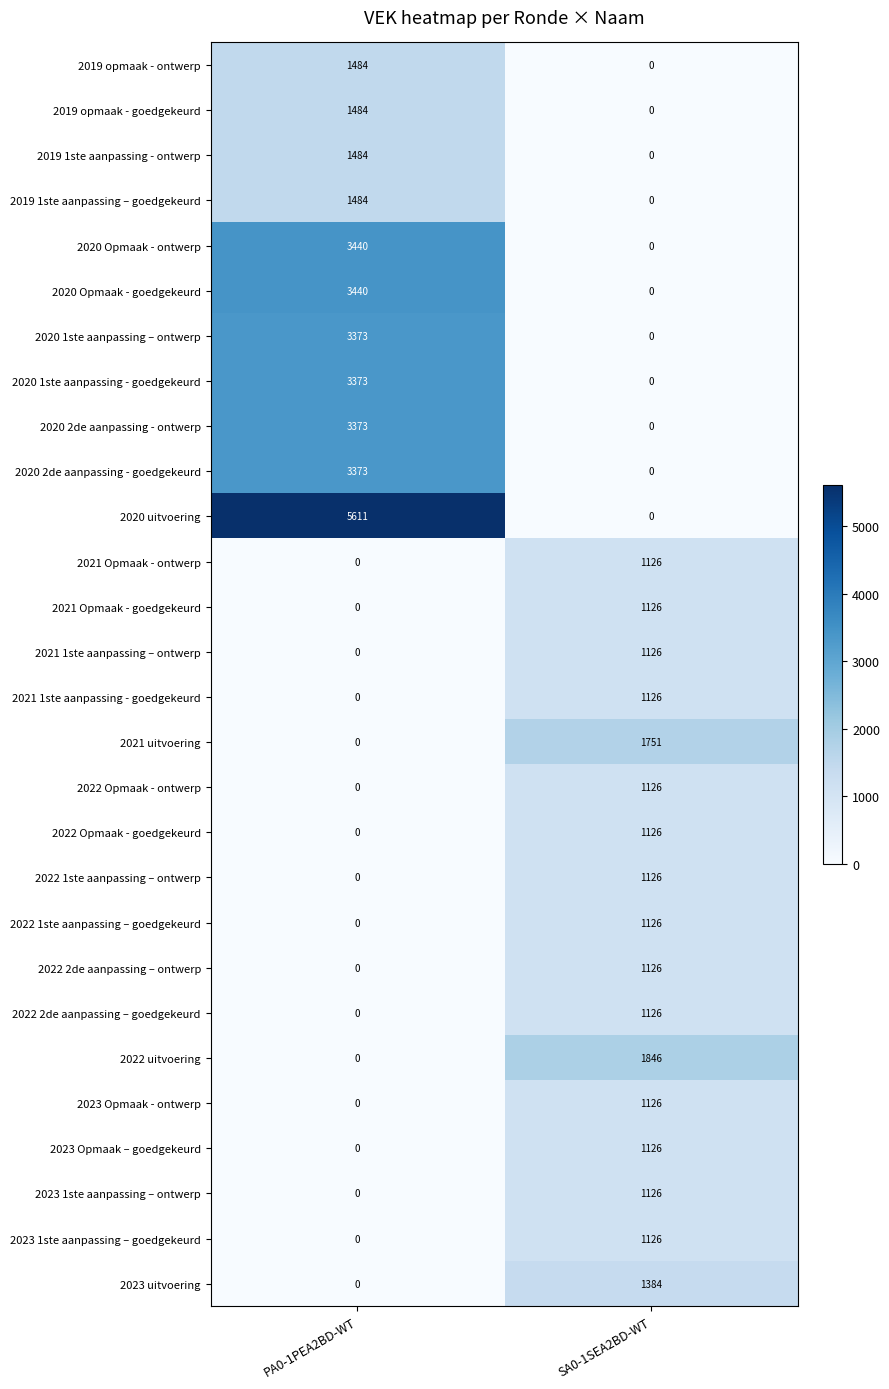

What is the difference between the maximum and minimum values in the 2023 Opmaak - ontwerp series?

1126